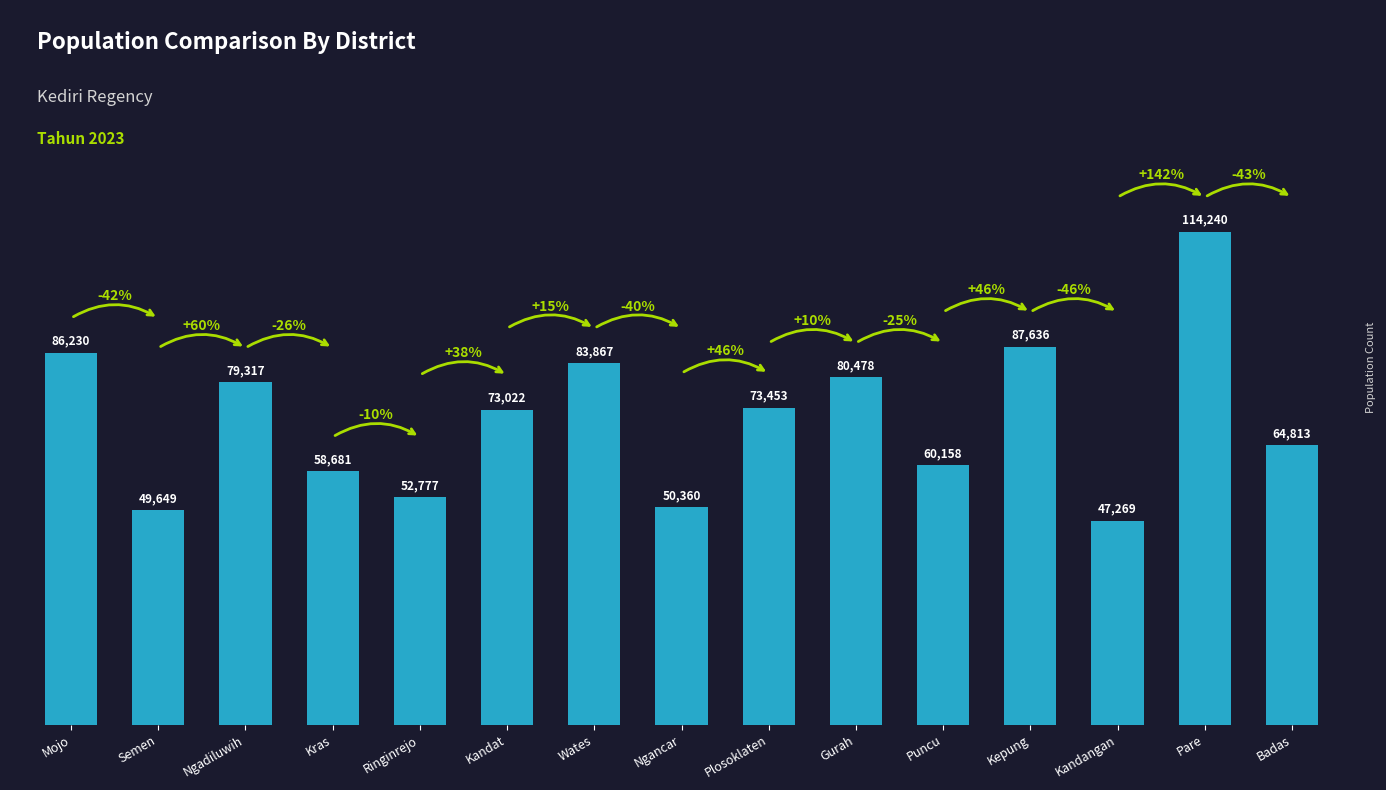

What is the difference between the maximum and minimum values?

66971